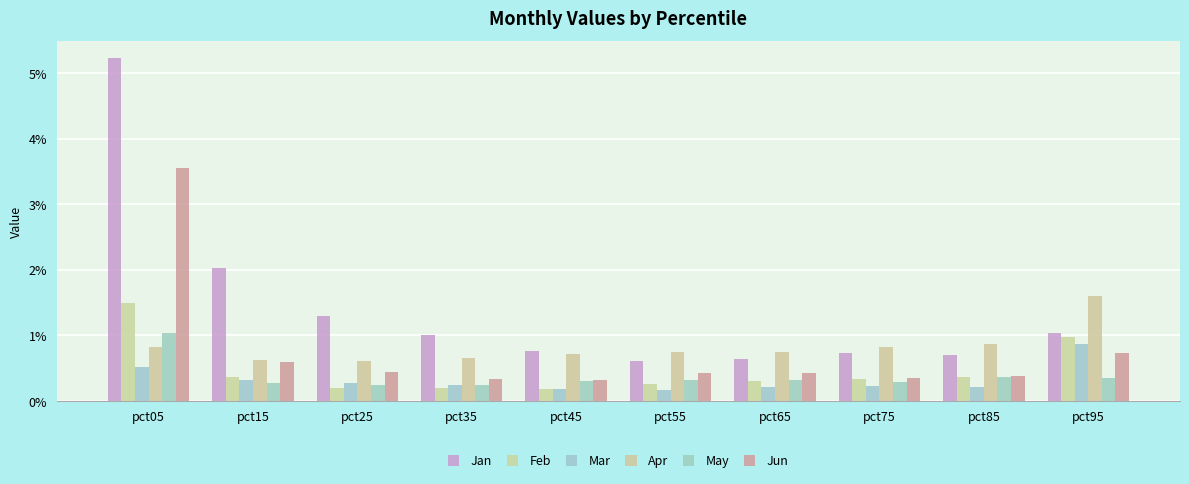

How many series are shown in this chart?

6